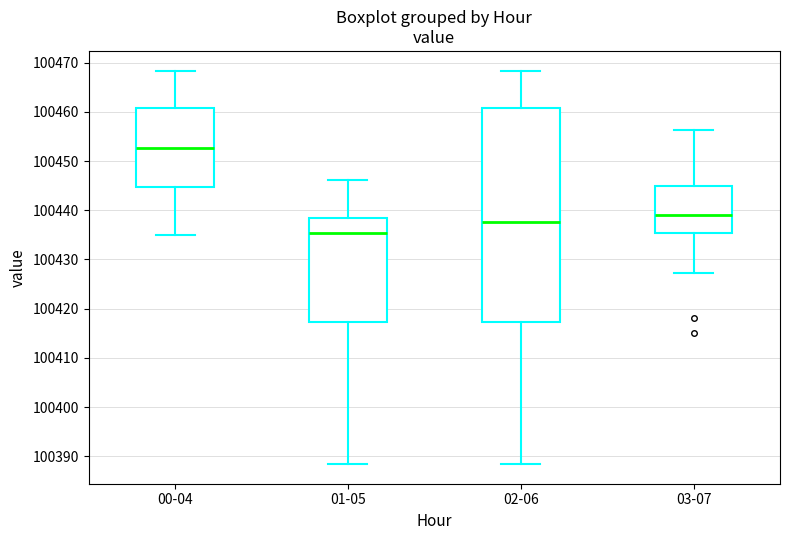

Which box's median line is the highest?

00-04